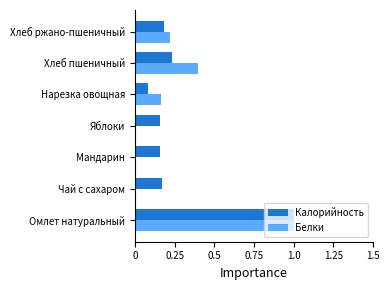

Between Мандарин and Хлеб пшеничный, which series saw the biggest shift?

Белки